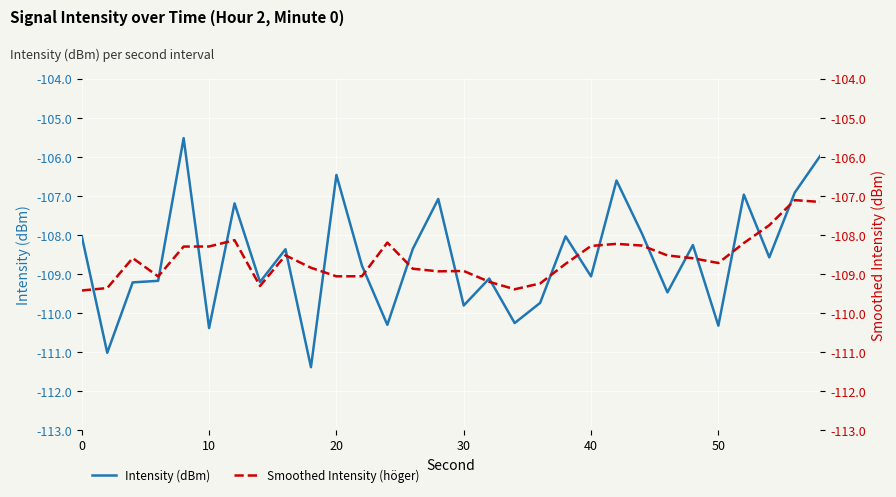

Reading right to left, what are all the values shown in this chart?

Intensity (dBm): -106.0	-106.9	-108.6	-107.0	-110.3	-108.3	-109.5	-108.0	-106.6	-109.1	-108.0	-109.8	-110.3	-109.1	-109.8	-107.1	-108.4	-110.3	-108.8	-106.5	-111.4	-108.4	-109.2	-107.2	-110.4	-105.5	-109.2	-109.2	-111.0	-108.0
Smoothed Intensity (höger): -107.2	-107.1	-107.8	-108.2	-108.7	-108.6	-108.5	-108.3	-108.2	-108.3	-108.7	-109.3	-109.4	-109.2	-108.9	-108.9	-108.9	-108.2	-109.1	-109.1	-108.8	-108.5	-109.3	-108.1	-108.3	-108.3	-109.1	-108.6	-109.4	-109.4